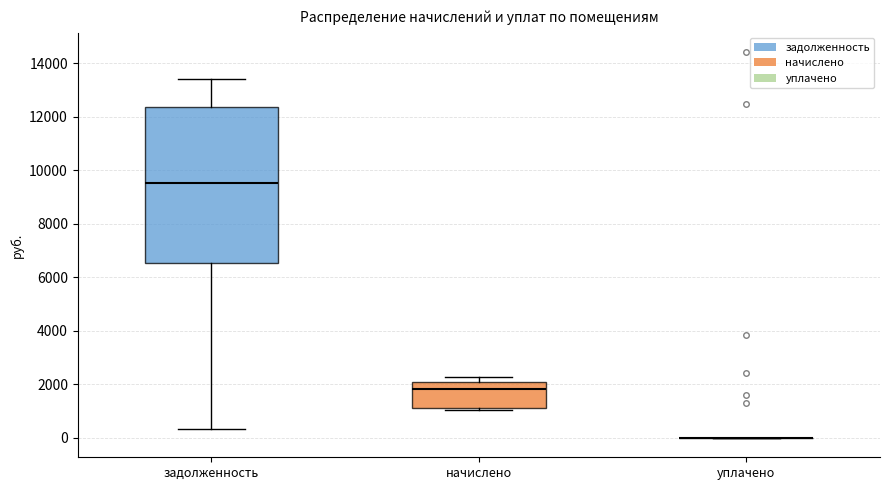

Reading left to right, transcribe this box plot: for each box, give where its median line is, the range the box spans, and where its two whiskers end, as read against the y-axis. The values are not printed on the chart, so give them approximately, as read against the axis.

задолженность: median 9600, box 6600 to 12400, whiskers 400 to 13400
начислено: median 1800, box 1200 to 2000, whiskers 1000 to 2200
уплачено: box collapsed to a line at 0, whiskers 0 to 0